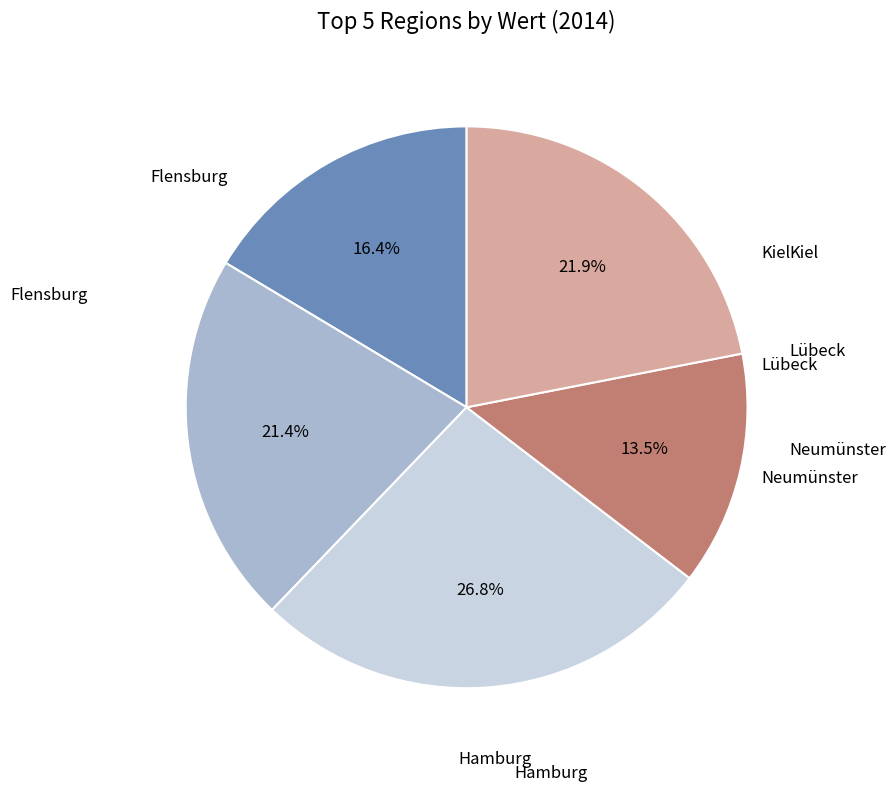

Is there a majority slice in this chart?

No